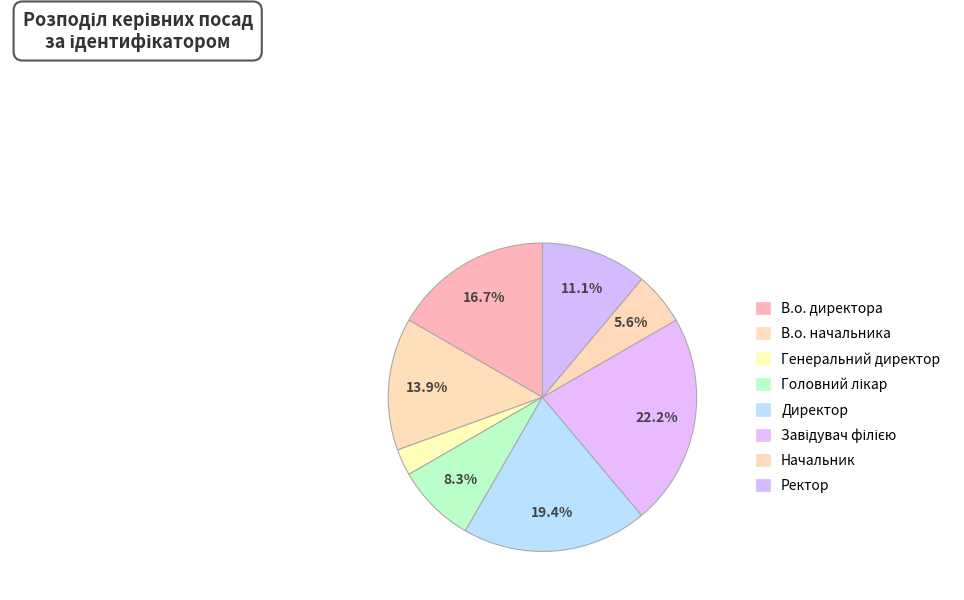

To the nearest percent, what is the combined percentage of В.о. директора and Директор?

36%